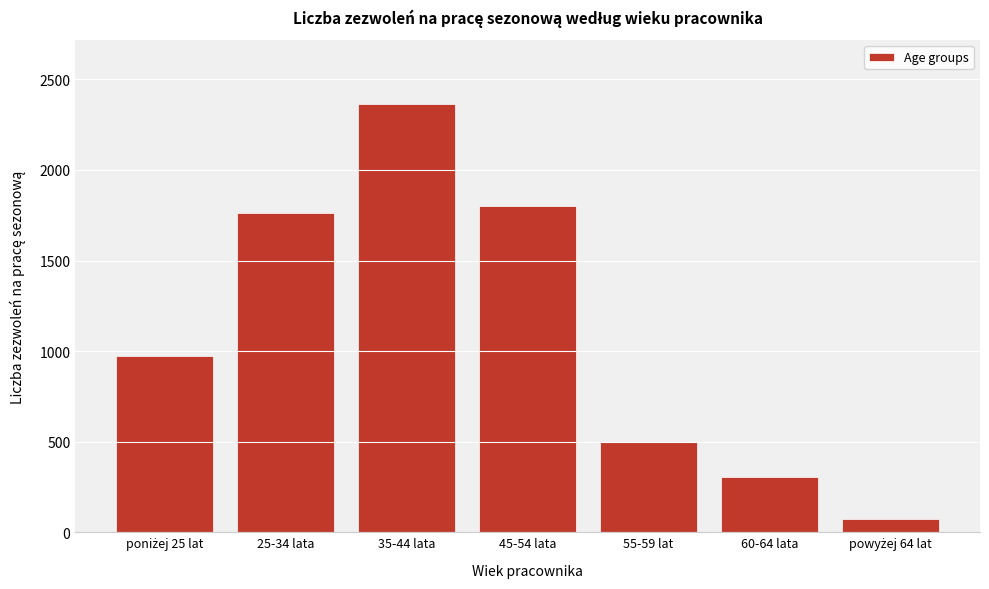

Reading right to left, what are all the values shown in this chart?

74	303	498	1801	2362	1764	972